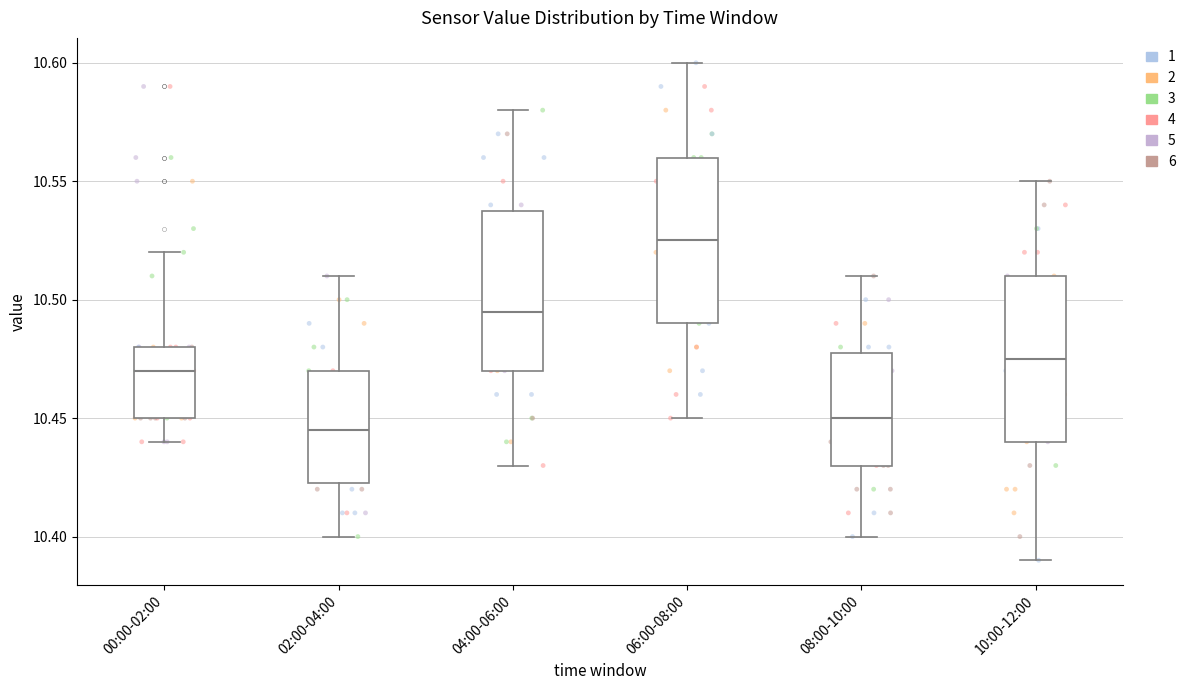

Reading left to right, read every box against the y-axis: the position of its median line, the range the box covers, and the ends of its whiskers. The values are not printed on the chart, so give them approximately, as read against the axis.

00:00-02:00: median 10.470, box 10.450 to 10.480, whiskers 10.440 to 10.520
02:00-04:00: median 10.445, box 10.425 to 10.470, whiskers 10.400 to 10.510
04:00-06:00: median 10.495, box 10.470 to 10.540, whiskers 10.430 to 10.580
06:00-08:00: median 10.525, box 10.490 to 10.560, whiskers 10.450 to 10.600
08:00-10:00: median 10.450, box 10.430 to 10.480, whiskers 10.400 to 10.510
10:00-12:00: median 10.475, box 10.440 to 10.510, whiskers 10.390 to 10.550